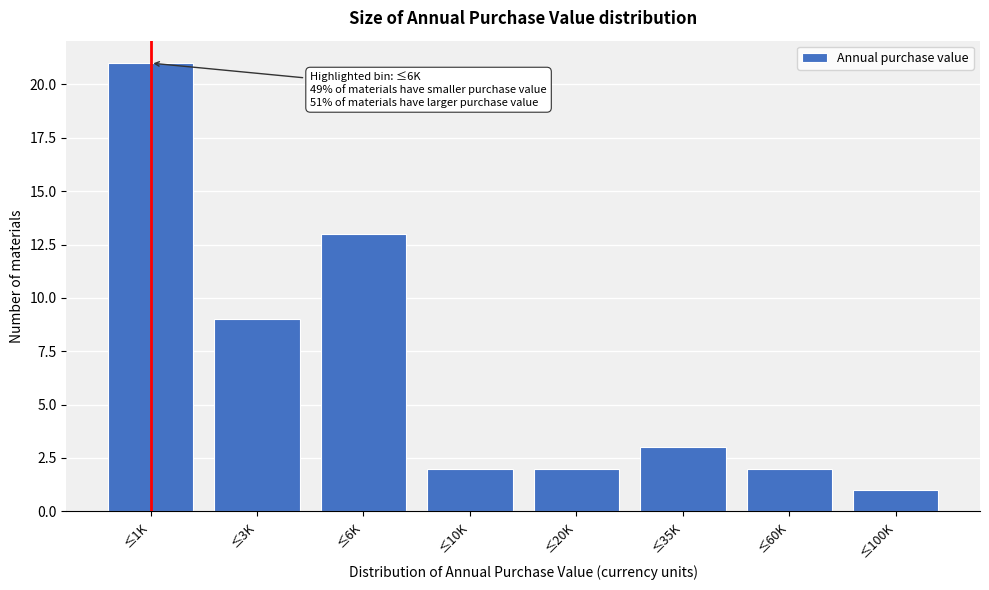

Reading right to left, extract all data points from this chart.

1	2	3	2	2	13	9	21